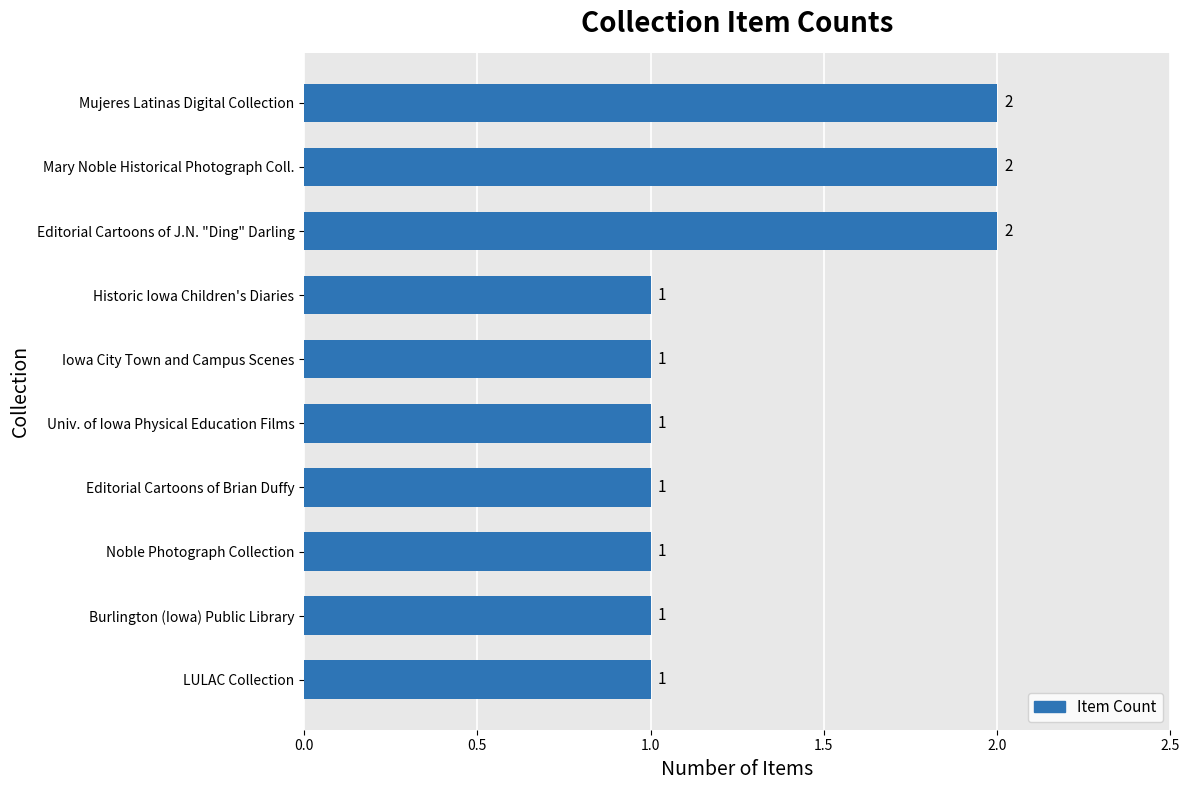

Reading bottom to top, extract all data points from this chart.

1	1	1	1	1	1	1	2	2	2